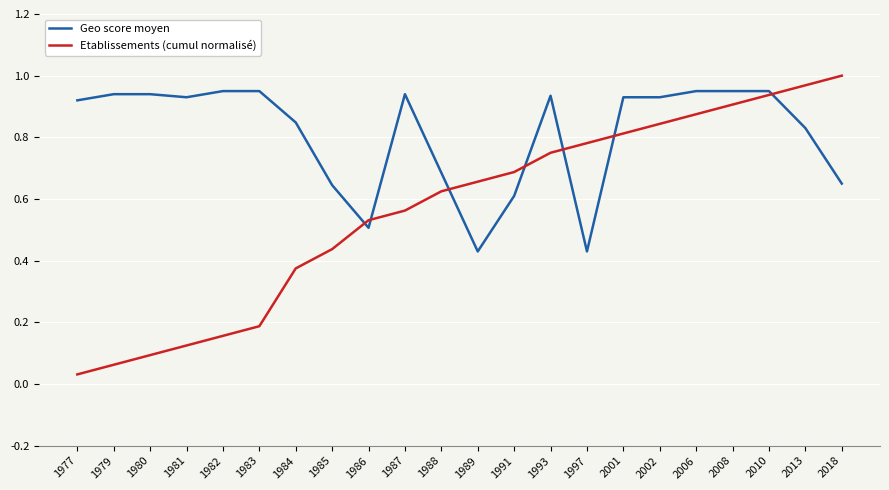

Does the chart have visible grid lines?

Yes